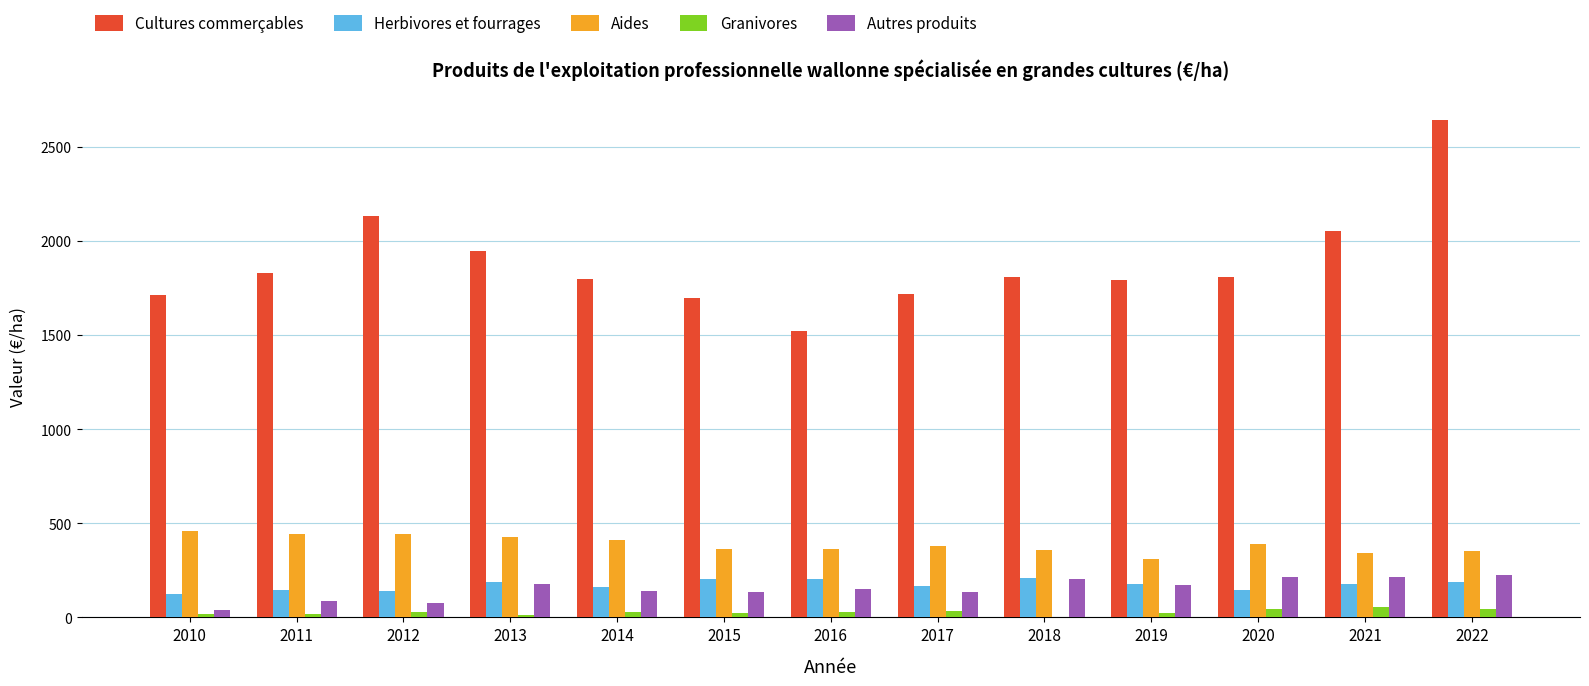

True or false: Aides has a value of 165.4 at 2017.

False